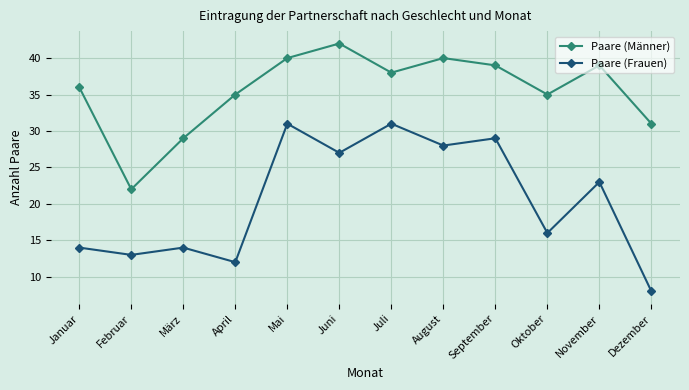

At which category does the chart reach its minimum across all series?

Dezember